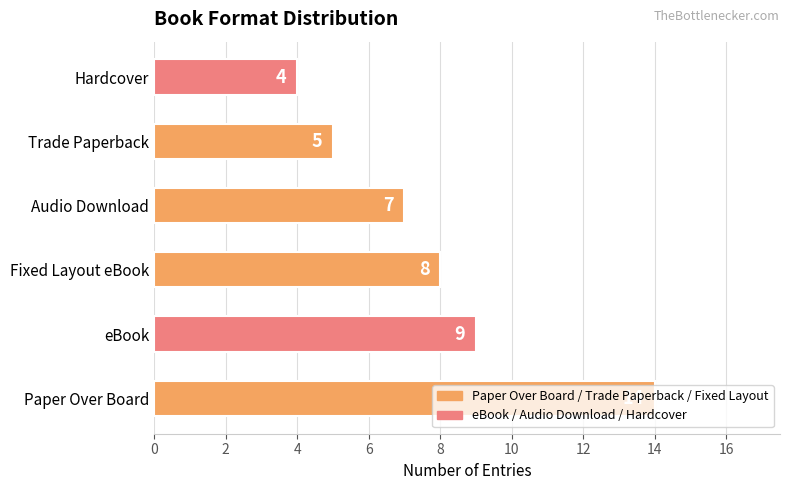

What is the ratio of the value at Audio Download to the value at eBook?

0.8